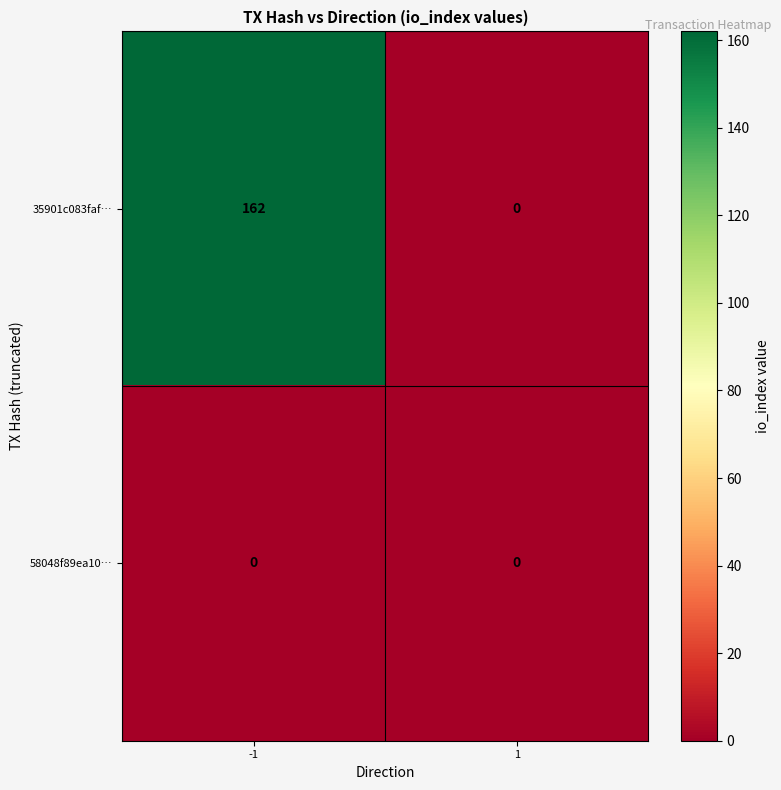

What is the total value across all series at -1?

162